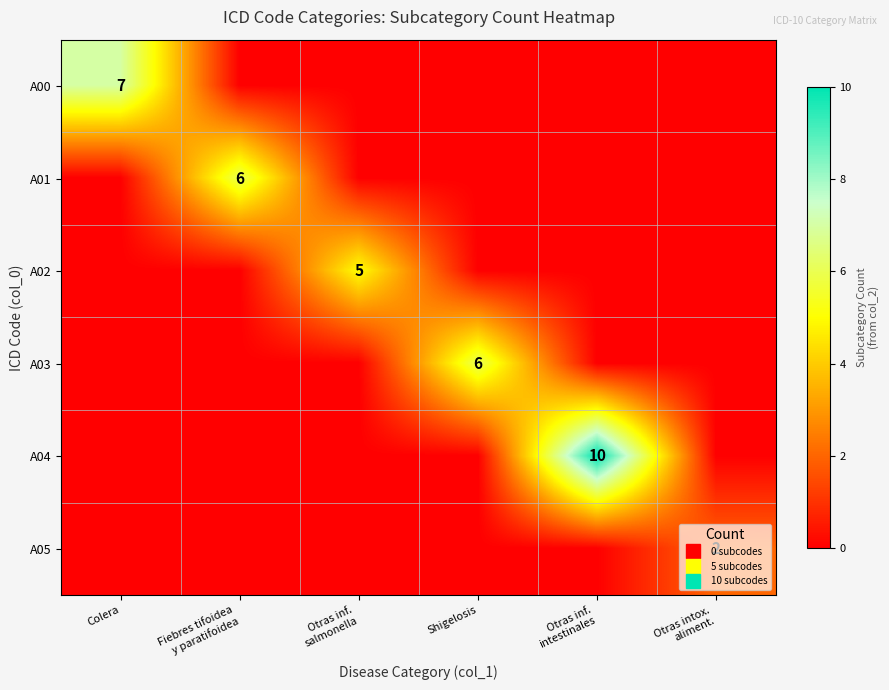

Count the A00 values in the range 0 to 1.

5